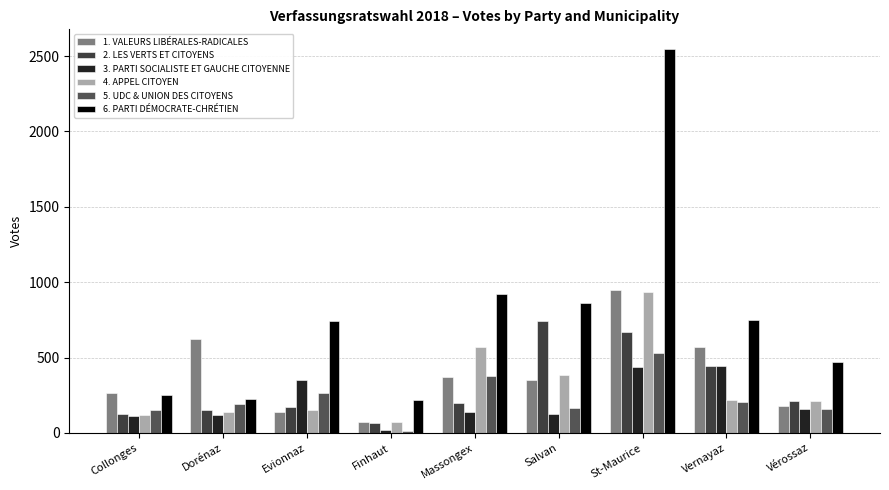

How many bars are there in total?

54